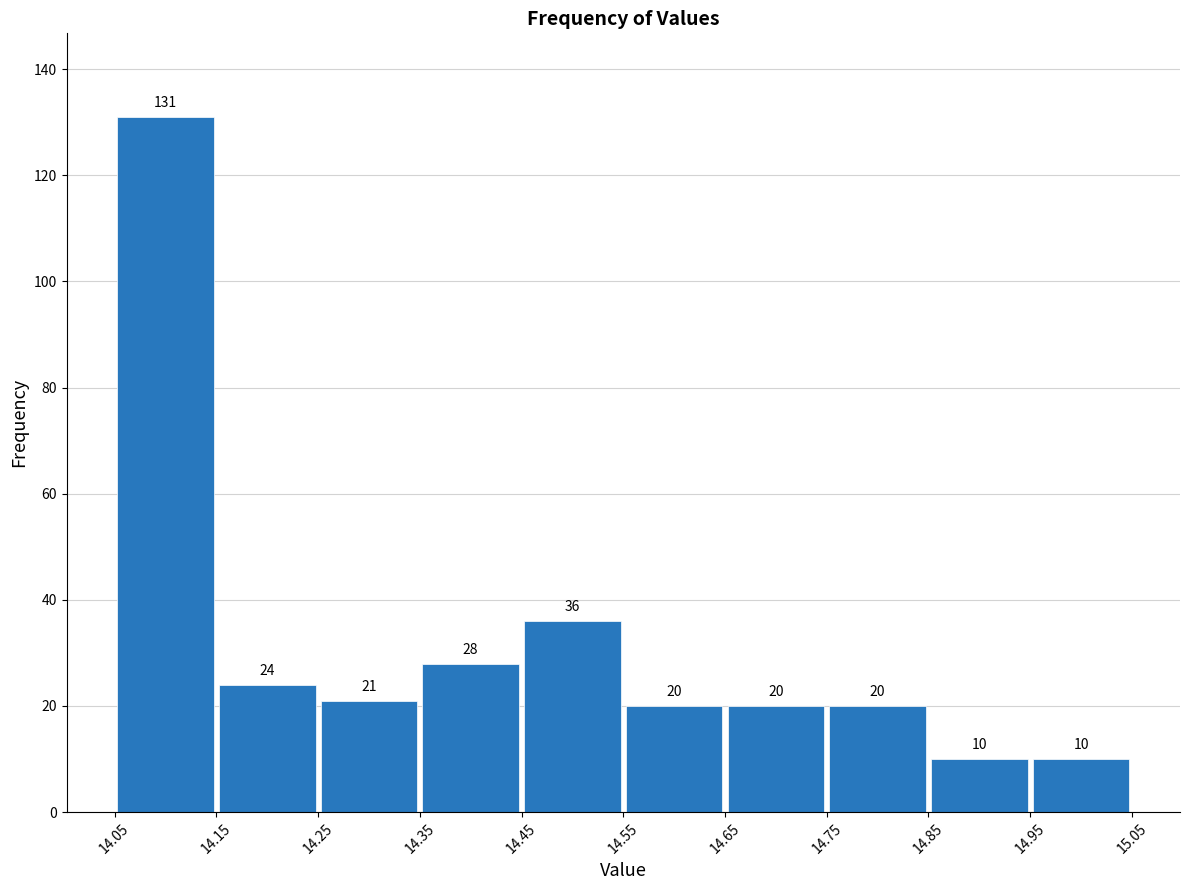

Reading left to right, transcribe this chart: for each bar, give the range it covers on the x-axis and its height.

14.05 to 14.15: 131
14.15 to 14.25: 24
14.25 to 14.35: 21
14.35 to 14.45: 28
14.45 to 14.55: 36
14.55 to 14.65: 20
14.65 to 14.75: 20
14.75 to 14.85: 20
14.85 to 14.95: 10
14.95 to 15.05: 10